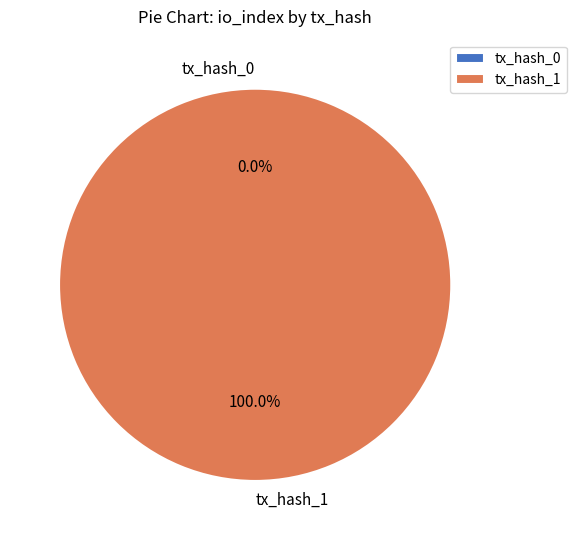

Between tx_hash_1 and tx_hash_0, which is larger?

tx_hash_1